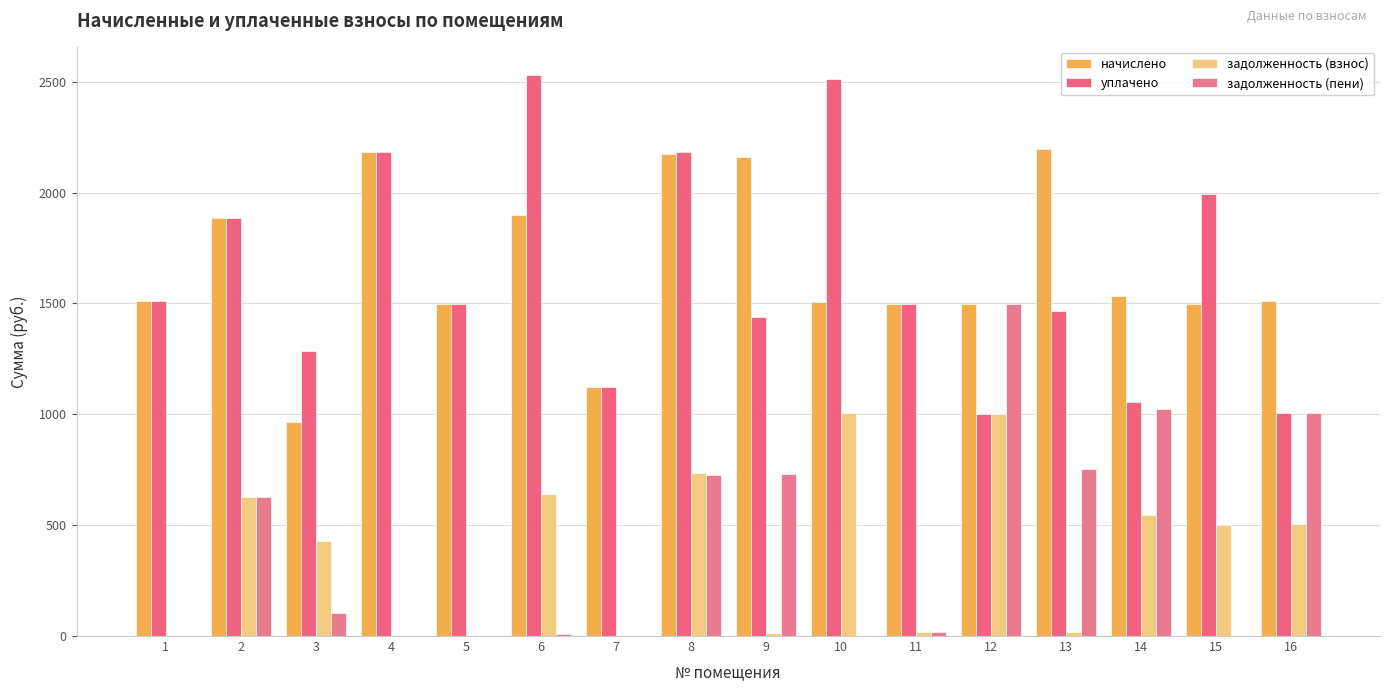

The value of задолженность (пени) at 12 is 2252.3. True or false?

False